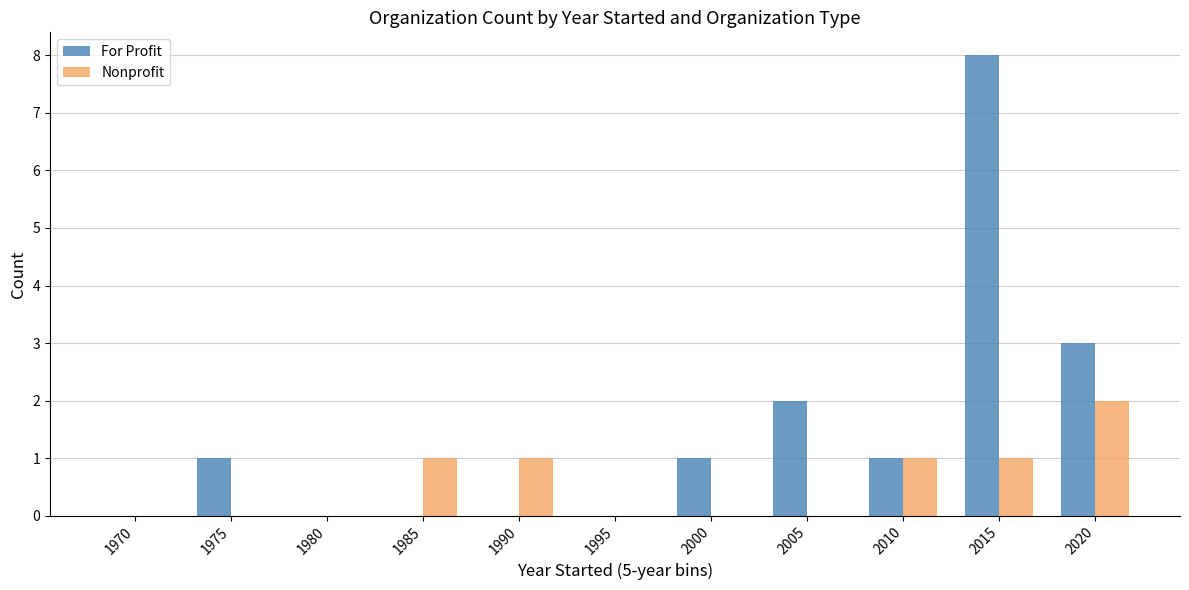

What value does the For Profit series have at 2020?

3